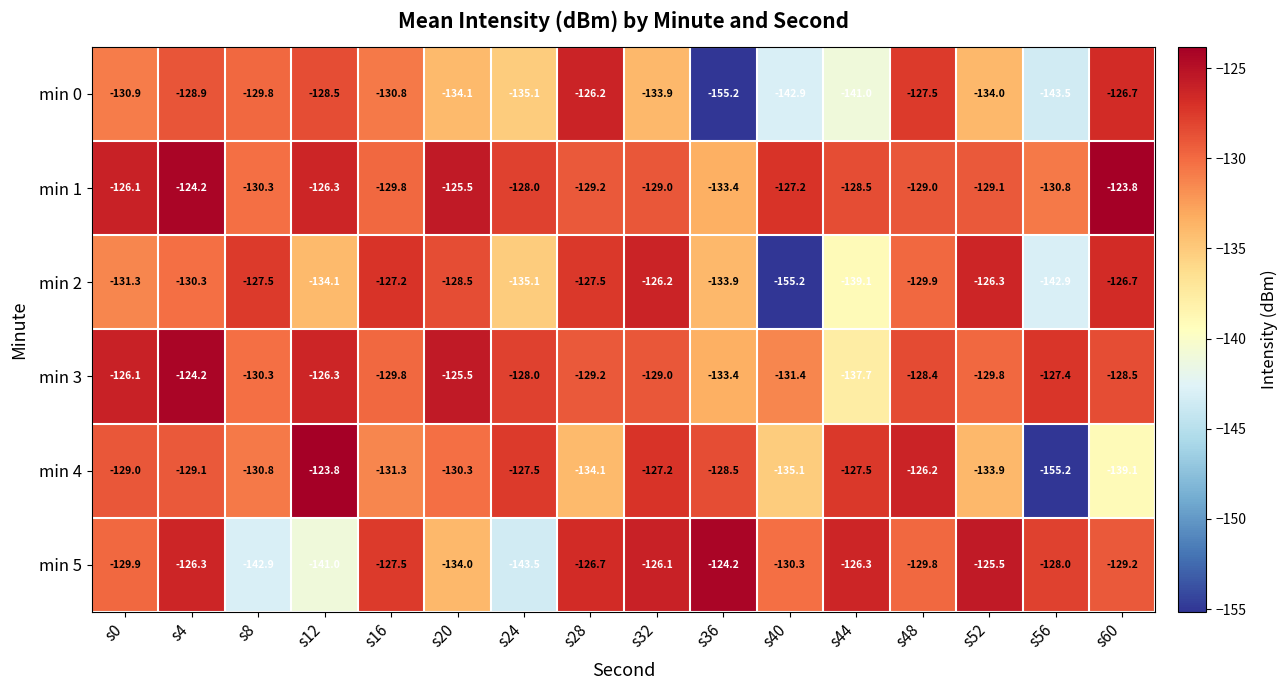

Which series changed the most between s0 and s36?

min 0